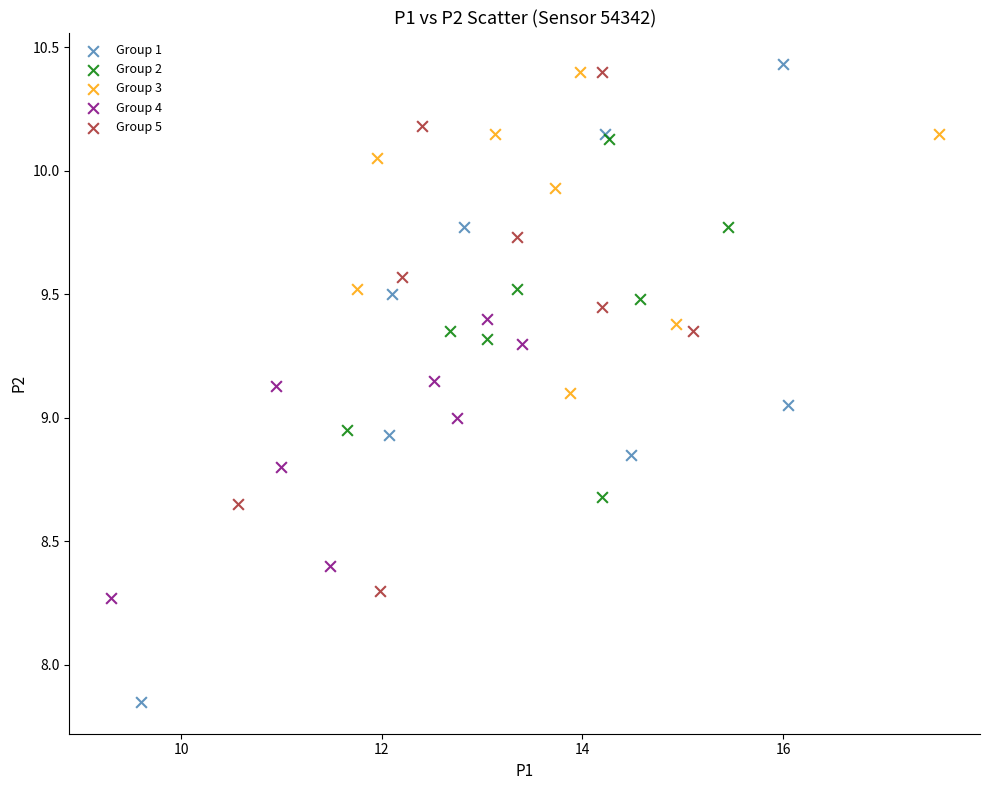

Which series has the largest Y range (max minus min)?

Group 1